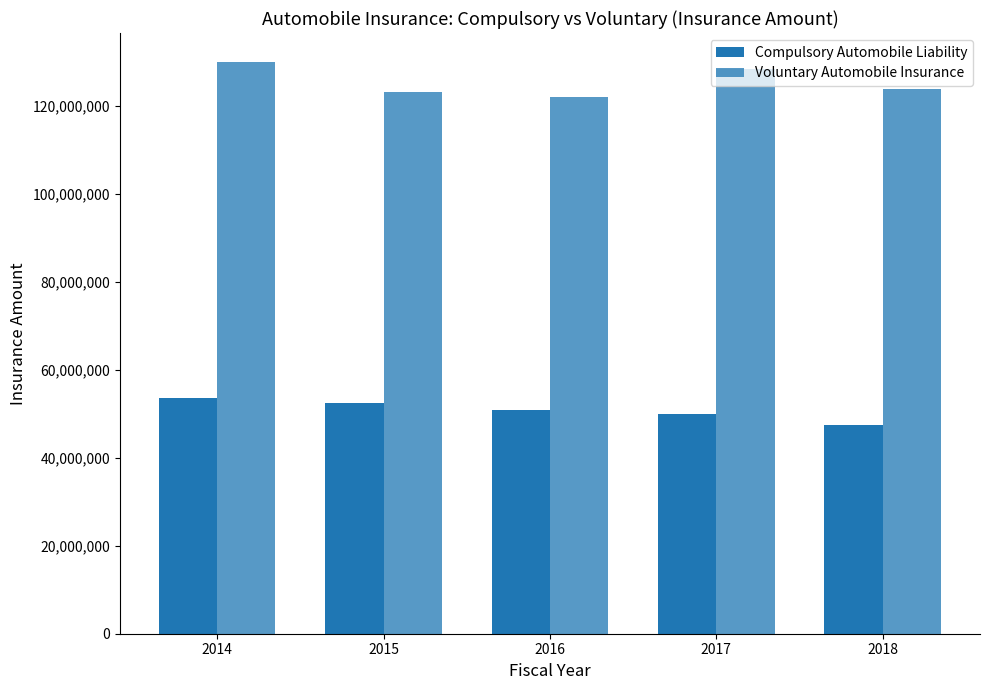

Is the value of Compulsory Automobile Liability at 2017 greater than the value of Voluntary Automobile Insurance at 2017?

No